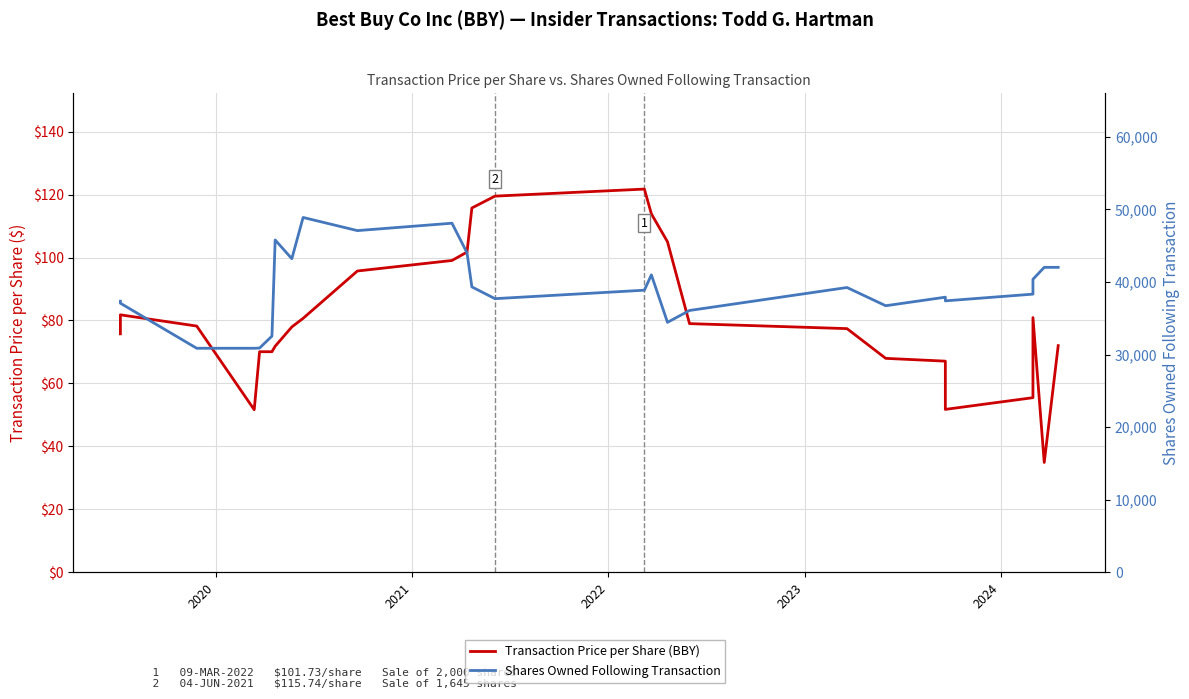

Rank the series by their maximum value, from lowest to highest.

Transaction Price per Share (BBY), Shares Owned Following Transaction